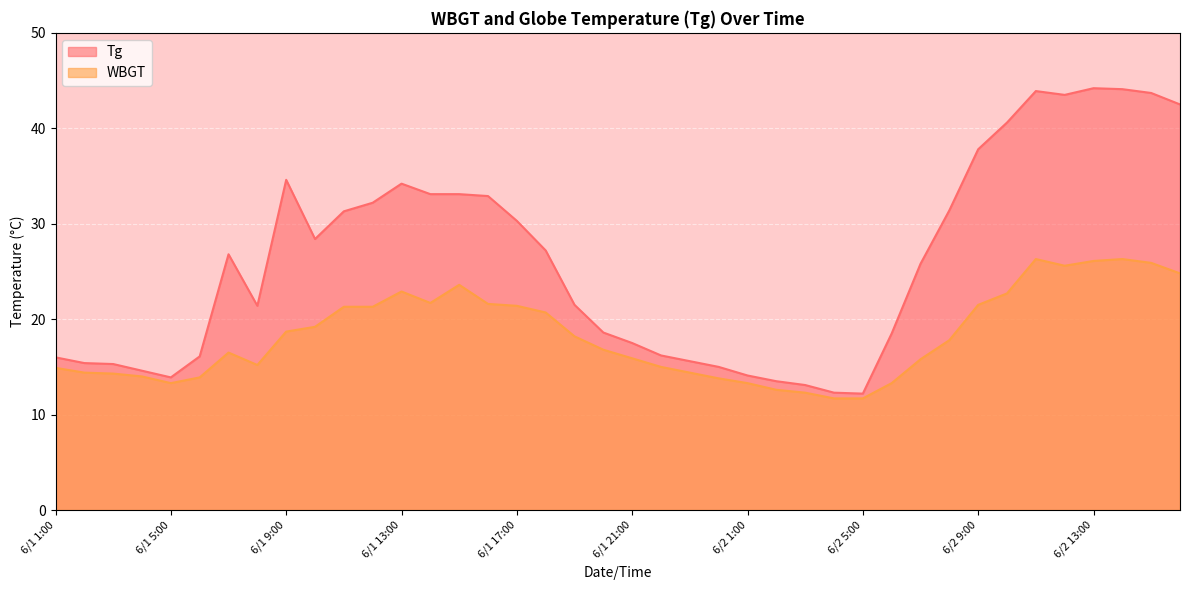

Rank the series by their average value, from lowest to highest.

WBGT, Tg